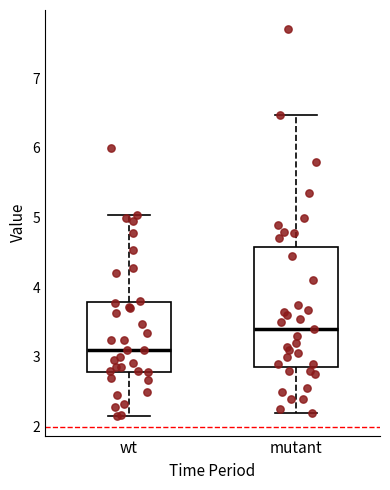

Which box's median line is the highest?

mutant